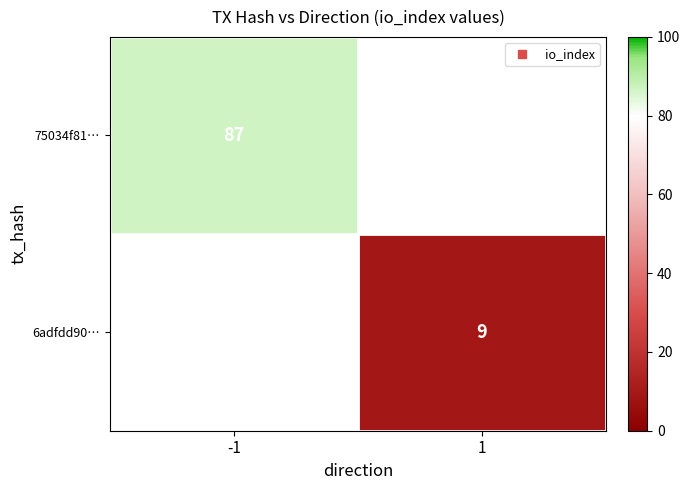

List the series in order of their peak value, lowest first.

75034f81…, 6adfdd90…